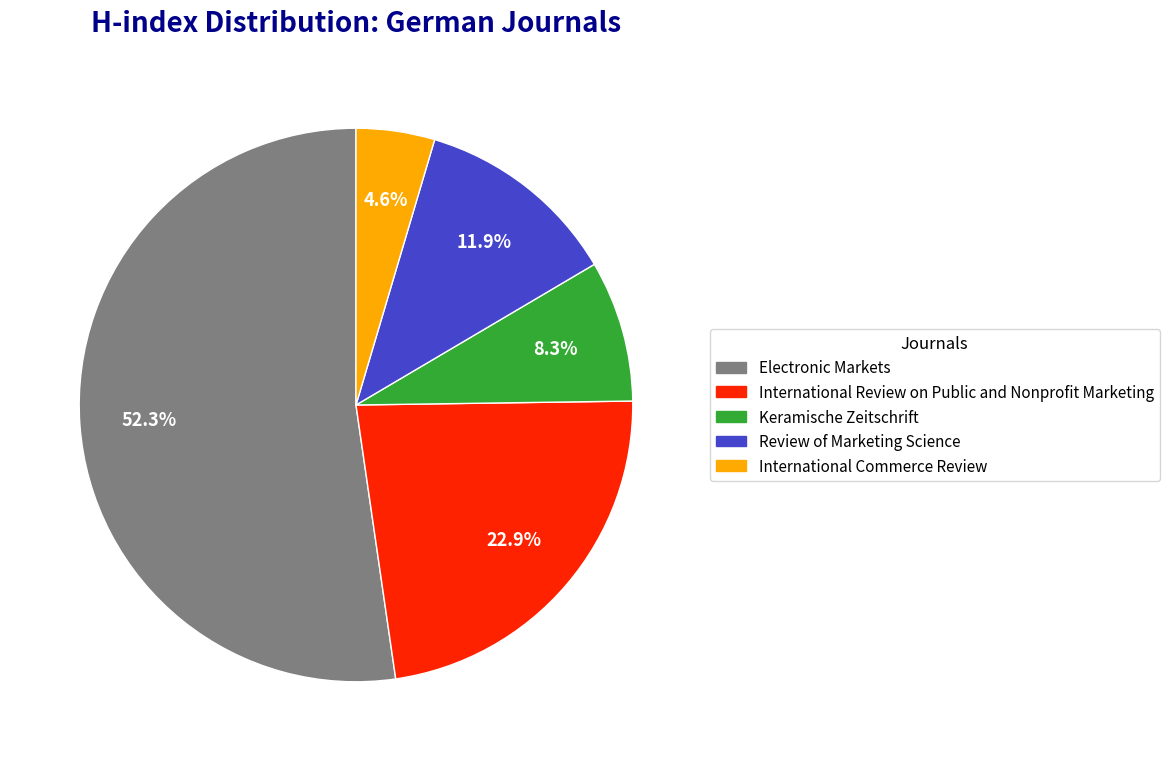

Count the number of slices in the pie.

5